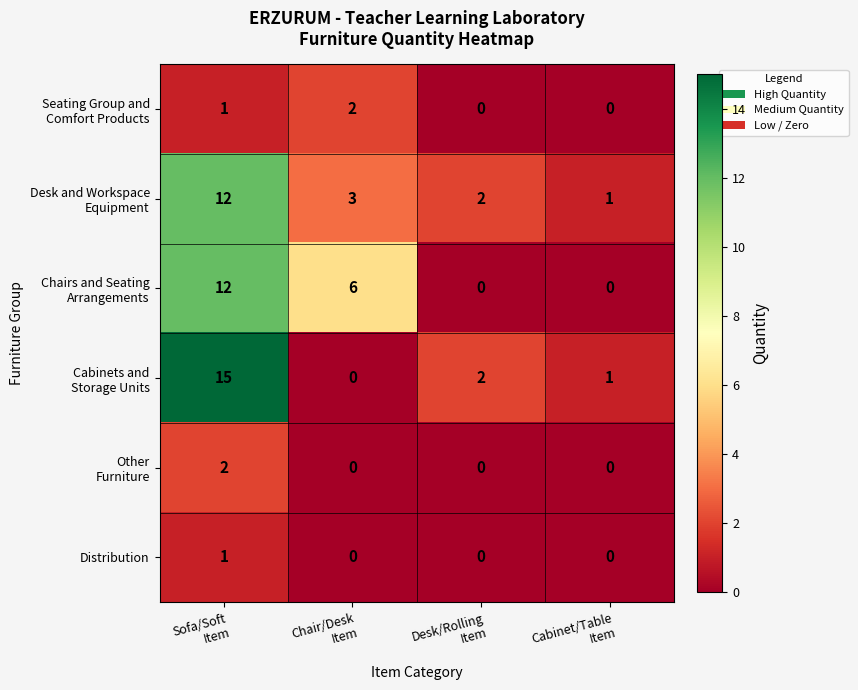

Count the Distribution values in the range 0 to 1.

4